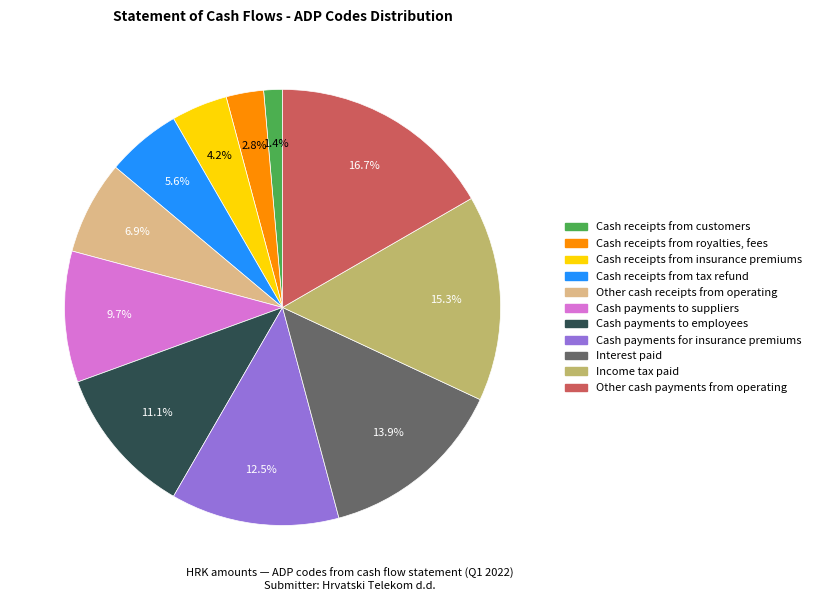

The Other cash receipts from operating slice represents 7% of the pie. True or false?

True